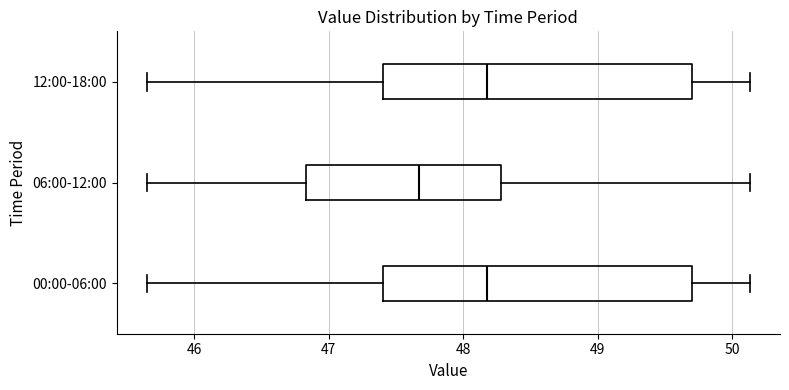

Reading bottom to top, read every box against the x-axis: the position of its median line, the range the box covers, and the ends of its whiskers. The values are not printed on the chart, so give them approximately, as read against the axis.

00:00-06:00: median 48.2, box 47.4 to 49.7, whiskers 45.7 to 50.1
06:00-12:00: median 47.7, box 46.8 to 48.3, whiskers 45.7 to 50.1
12:00-18:00: median 48.2, box 47.4 to 49.7, whiskers 45.7 to 50.1